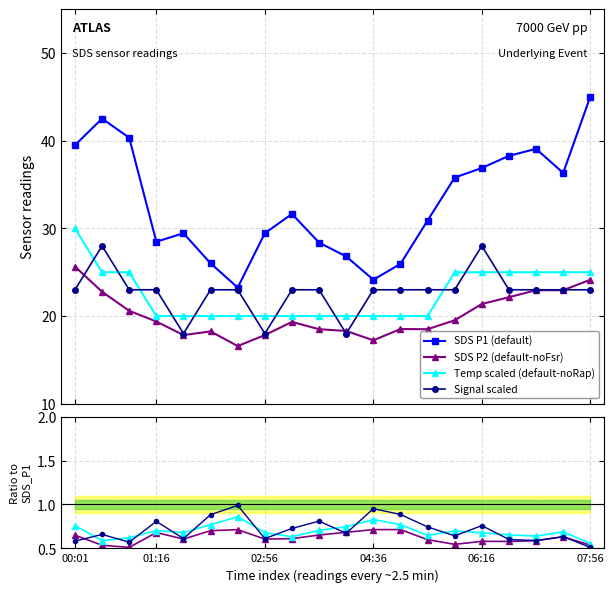

Which series has the largest range (max minus min)?

SDS P1 (default)